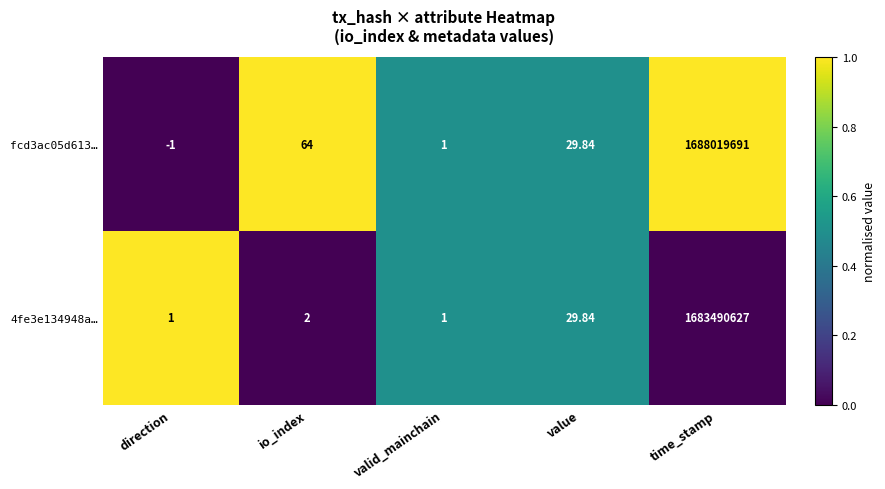

At which category does the chart reach its minimum across all series?

direction